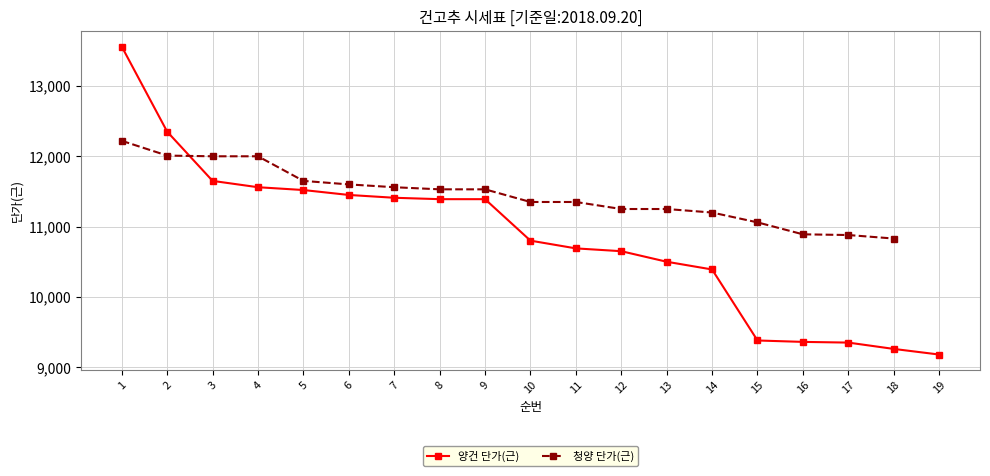

Is this an area chart (filled region under the line)?

No